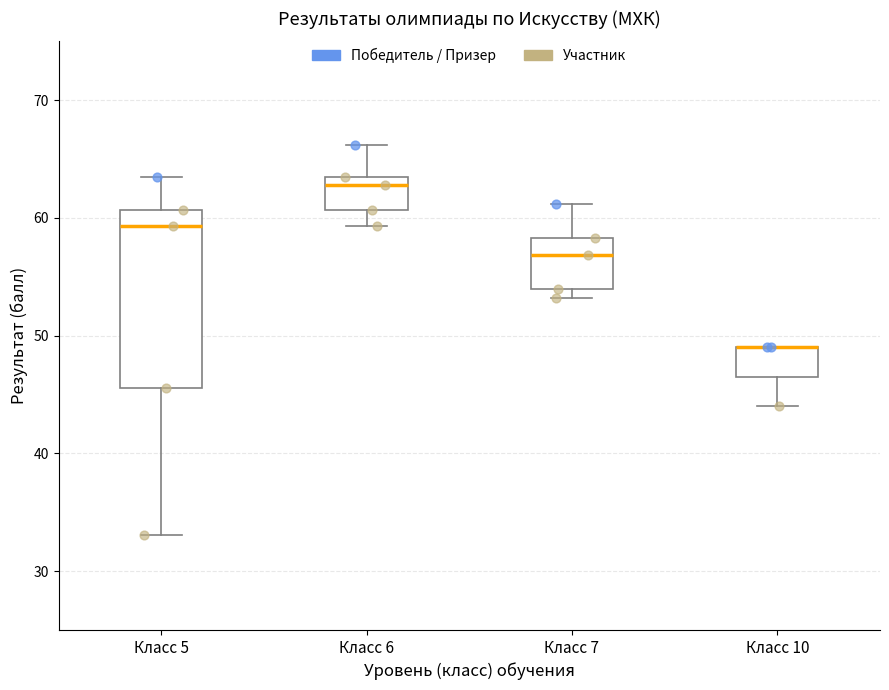

Comparing the boxes themselves (not the whiskers), which one is the tallest?

Класс 5